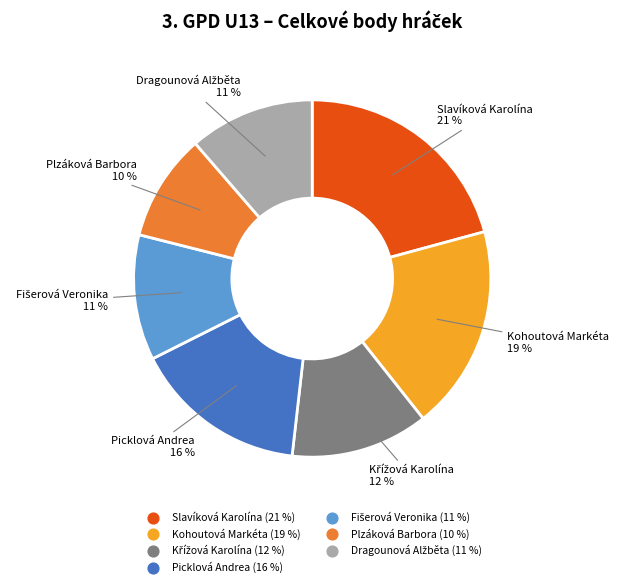

Between Plzáková Barbora and Kohoutová Markéta, which is larger?

Kohoutová Markéta